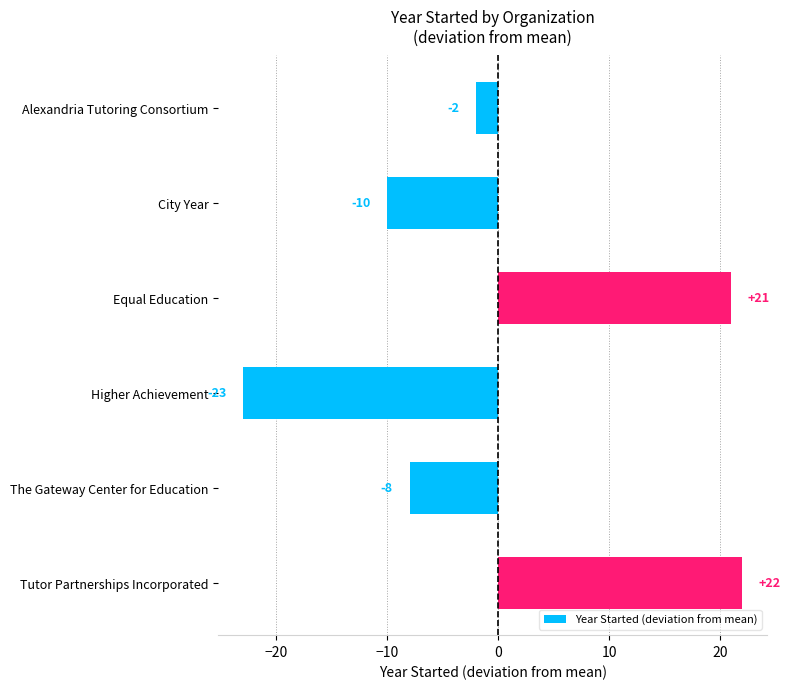

List the labels in order of value, smallest first.

Higher Achievement, City Year, The Gateway Center for Education, Alexandria Tutoring Consortium, Equal Education, Tutor Partnerships Incorporated